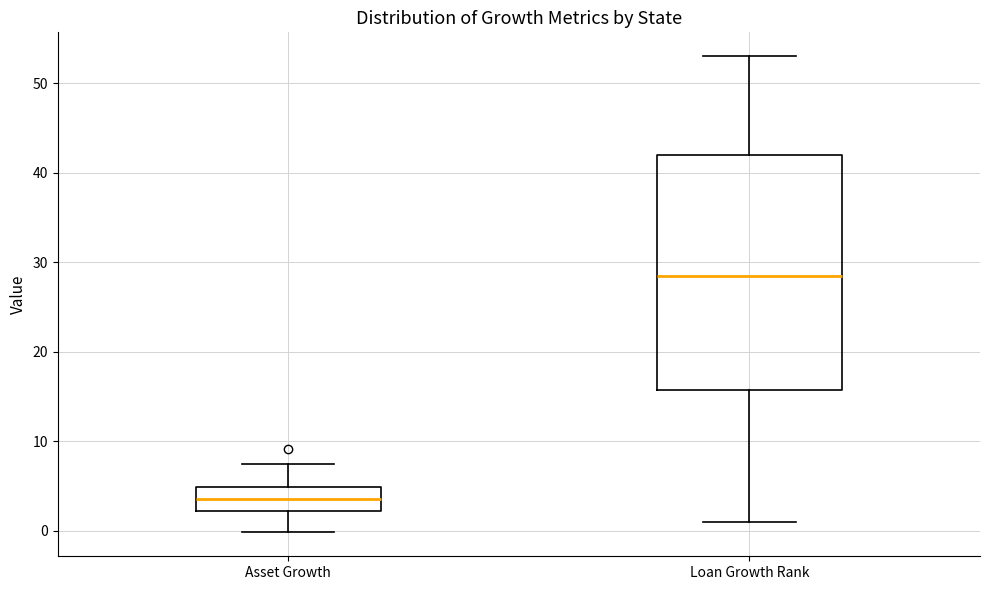

Reading left to right, read every box against the y-axis: the position of its median line, the range the box covers, and the ends of its whiskers. The values are not printed on the chart, so give them approximately, as read against the axis.

Asset Growth: median 4, box 2 to 5, whiskers 0 to 8
Loan Growth Rank: median 29, box 16 to 42, whiskers 1 to 53